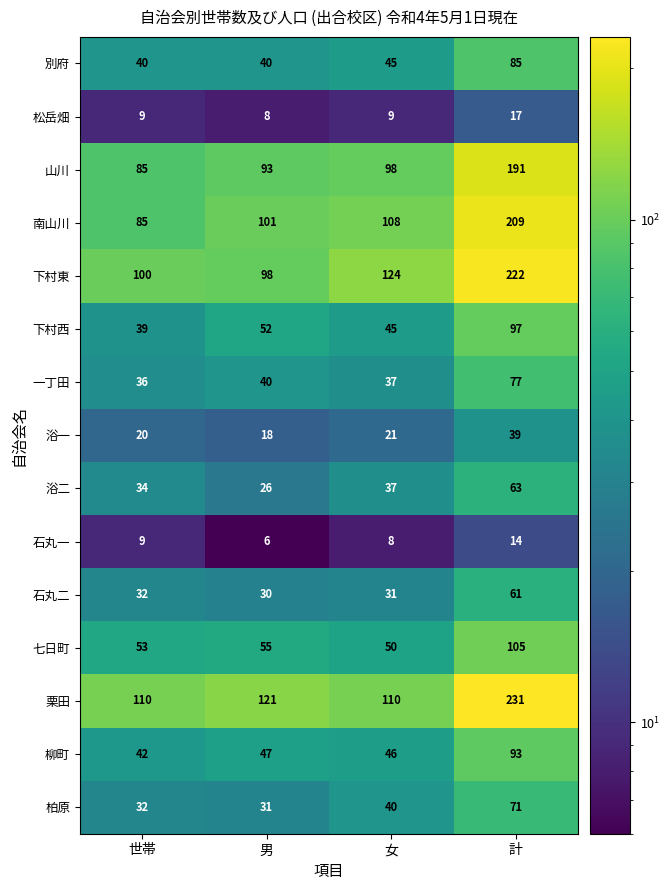

Rank the series by their maximum value, from highest to lowest.

栗田, 下村東, 南山川, 山川, 七日町, 下村西, 柳町, 別府, 一丁田, 柏原, 浴二, 石丸二, 浴一, 松岳畑, 石丸一